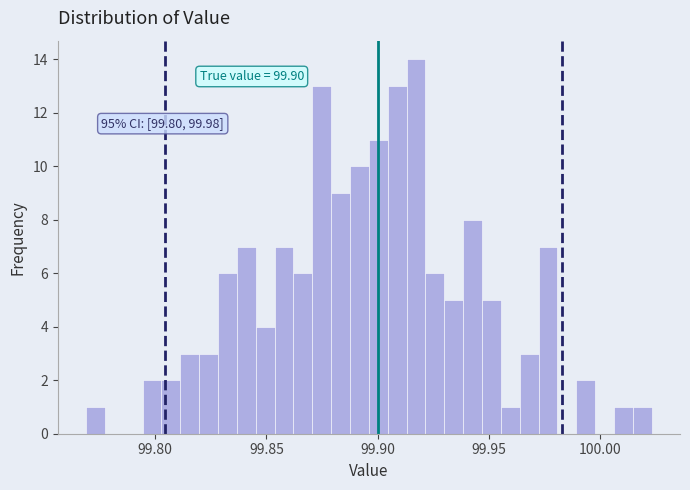

Read against the x-axis, roughly where is the centre of the tallest bar?

99.915